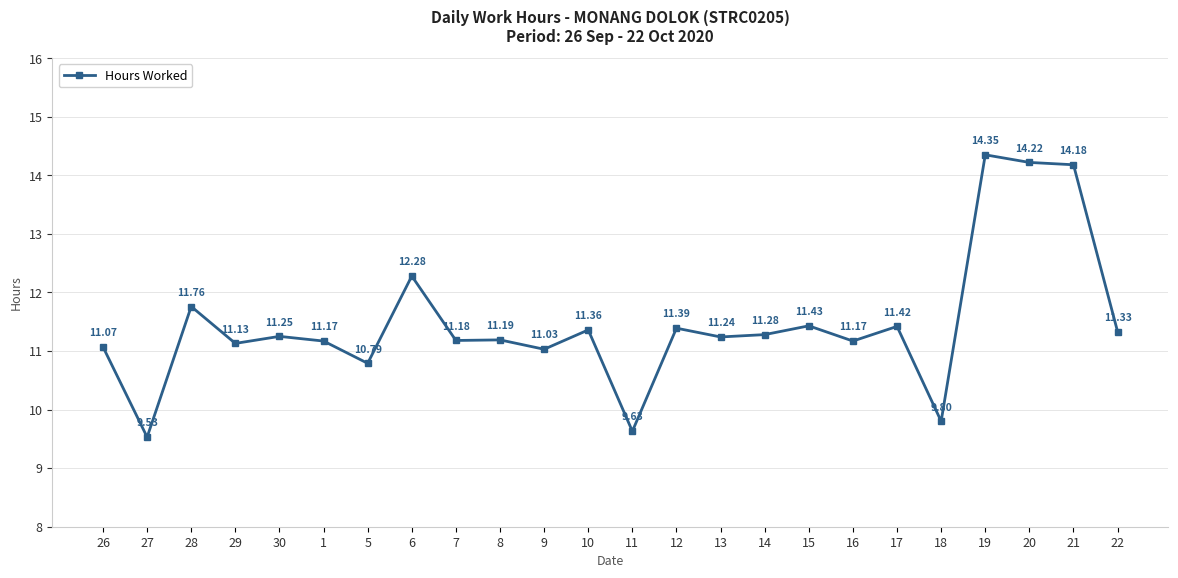

What is the change in value from 27 to 13?

+1.7